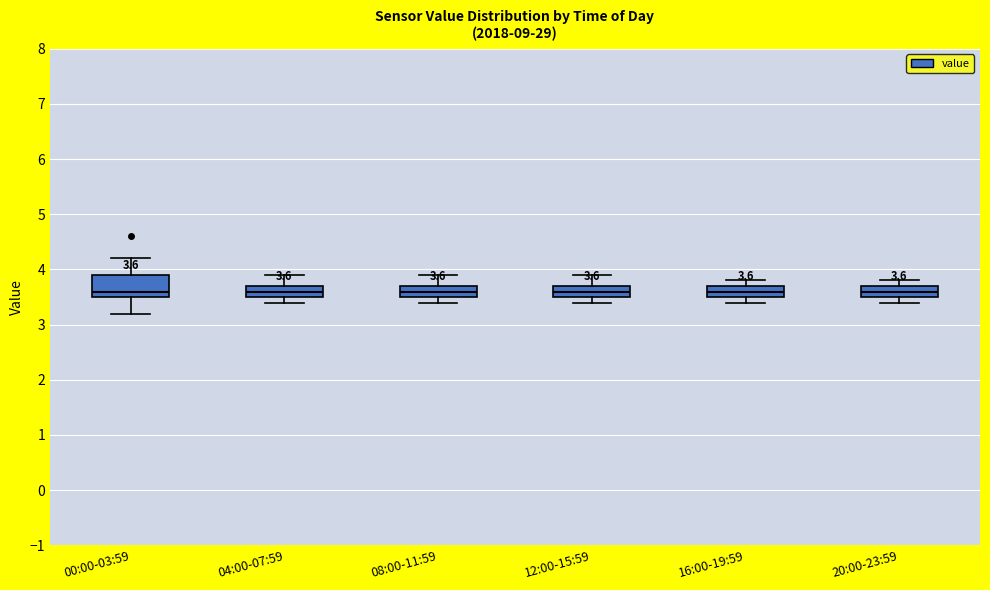

Comparing the boxes themselves (not the whiskers), which one is the tallest?

00:00-03:59